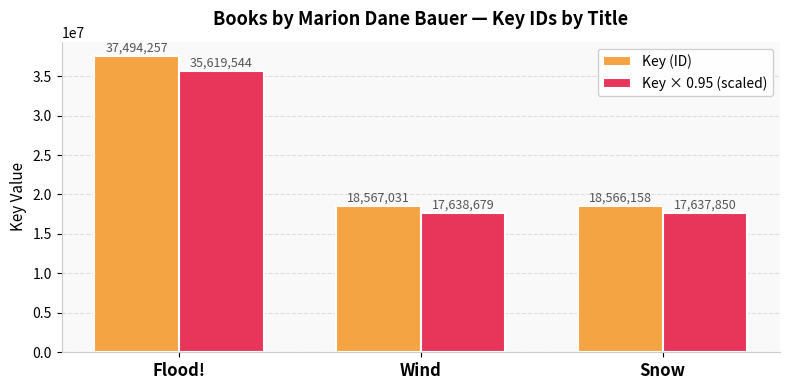

What is the average value of the Key (ID) series?

24875815.3